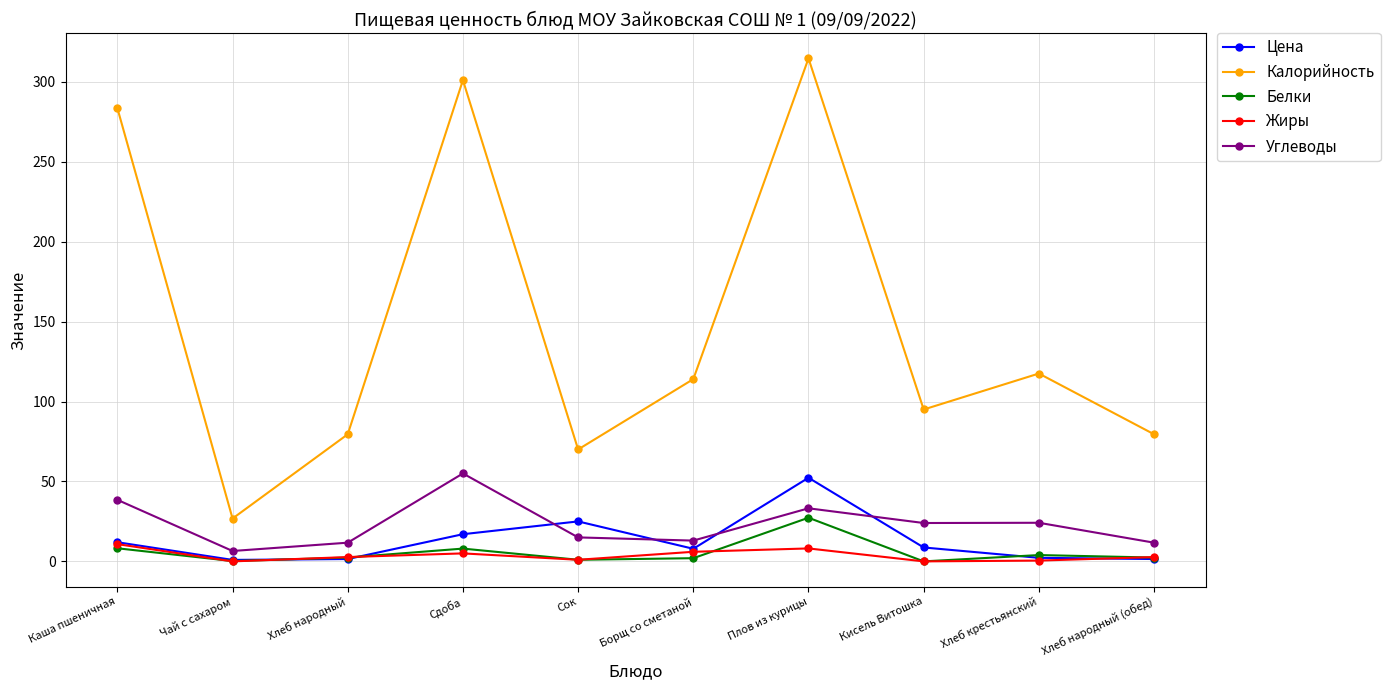

Which series has the widest spread of values?

Калорийность